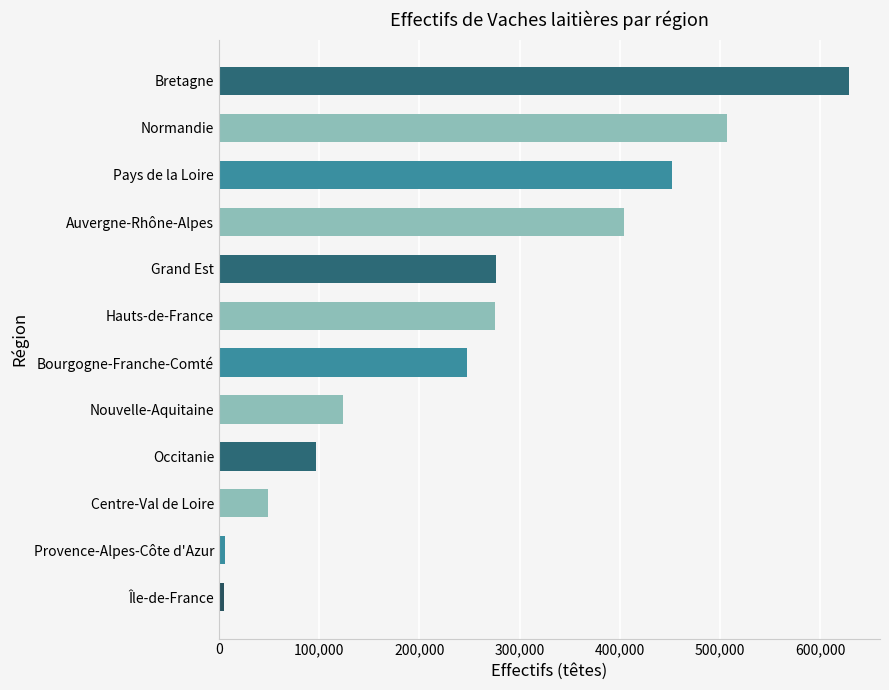

How many distinct data groups are displayed?

1